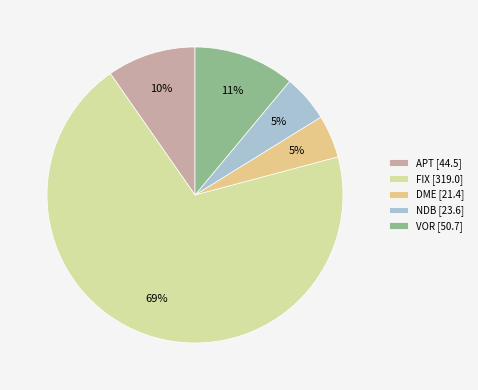

Which slice is the largest?

FIX [319.0]